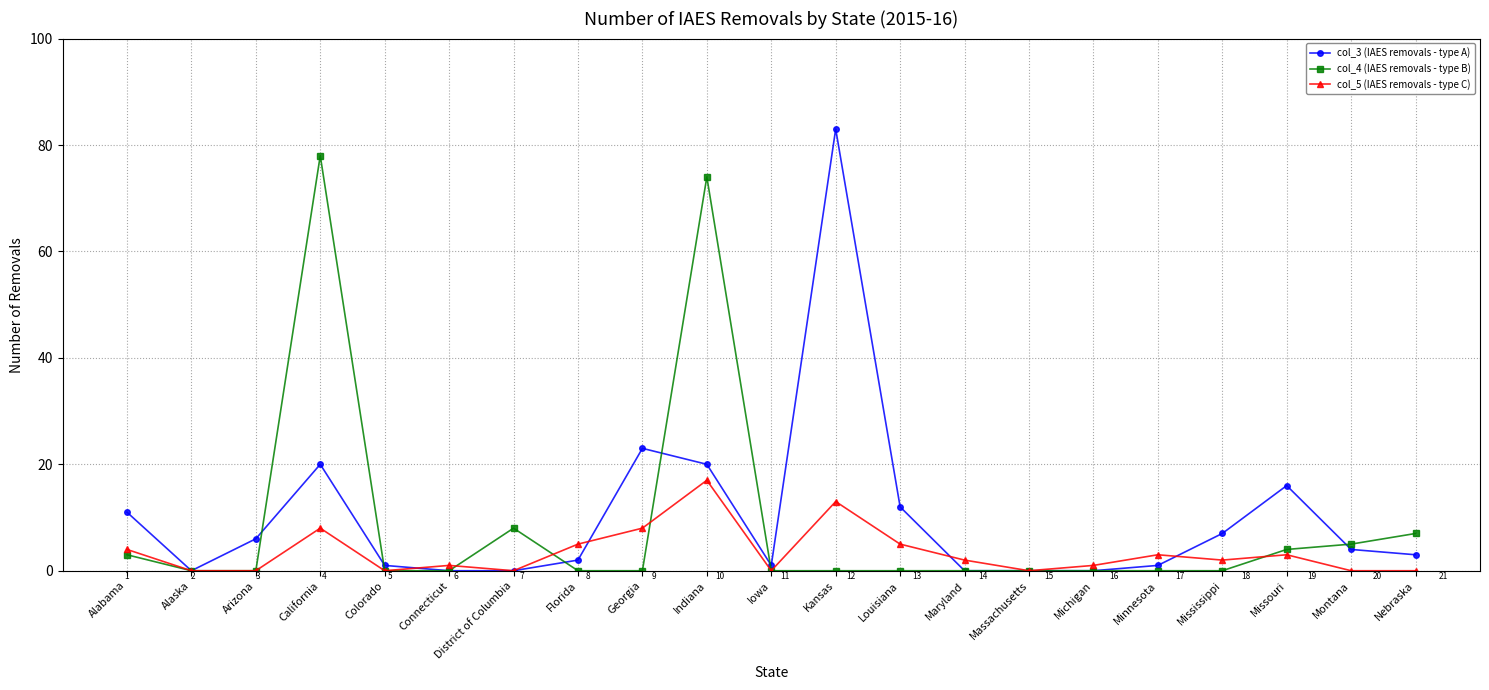

Which series has the widest spread of values?

col_3 (IAES removals - type A)